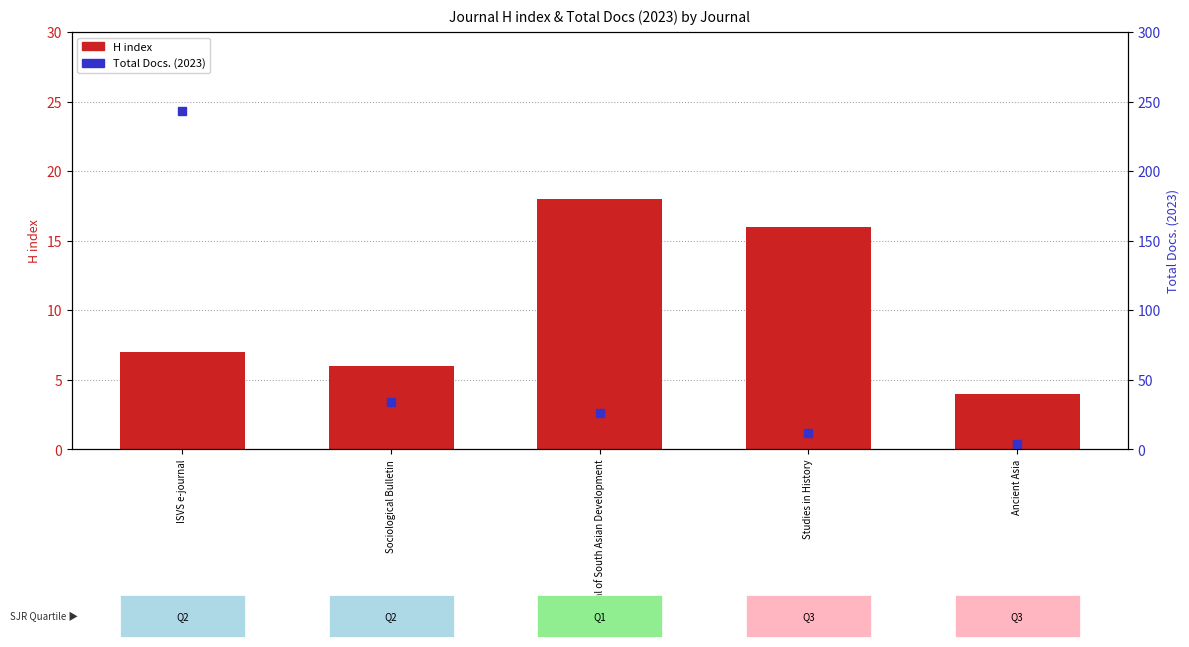

Which category has the highest value across all series?

Journal of South Asian Development